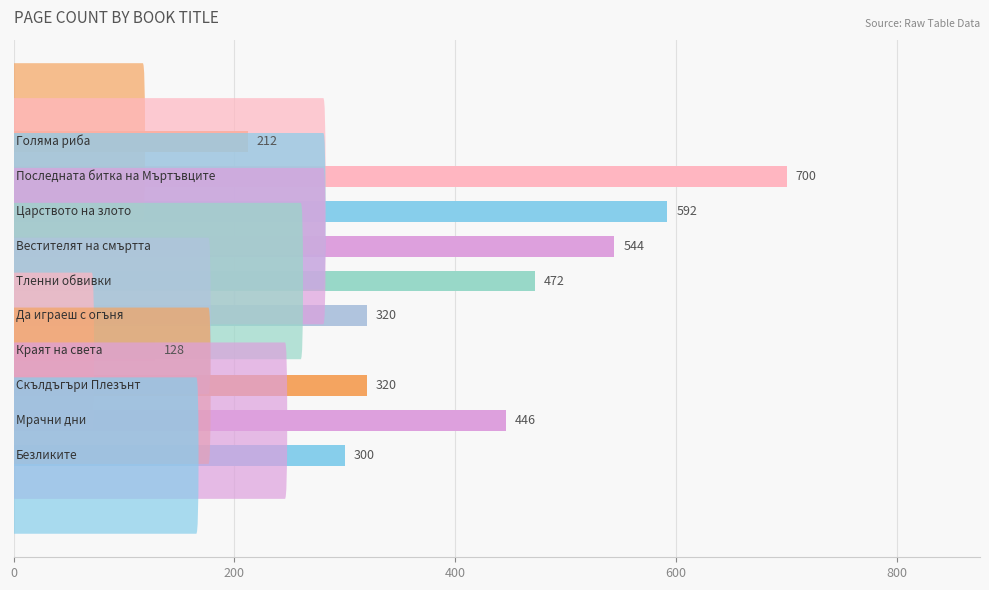

What is the minimum value shown in the chart?

128